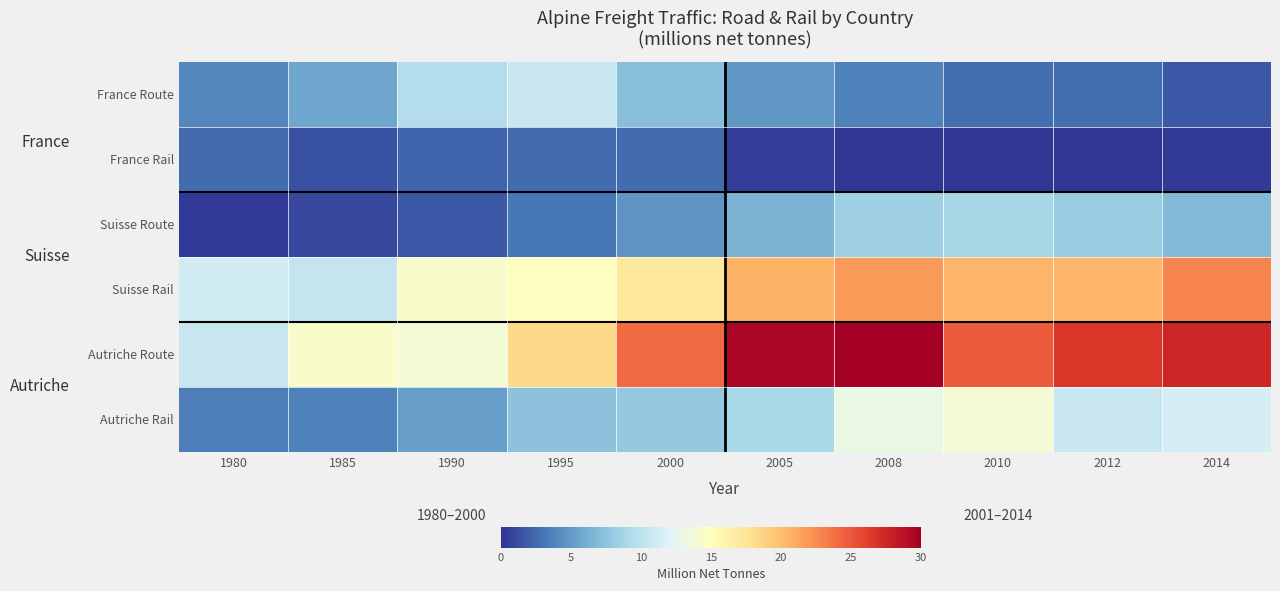

What is the difference between the highest and lowest values at 1985?

13.6